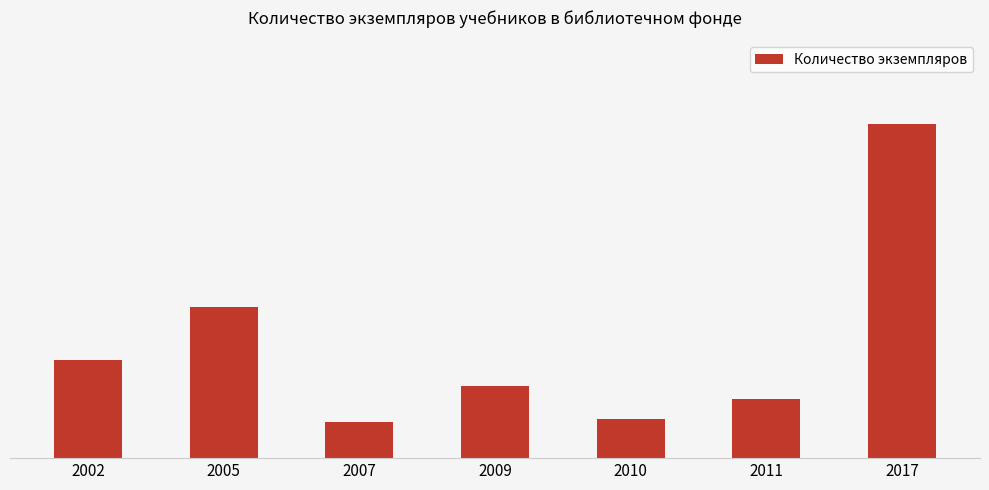

What is the minimum value shown in the chart?

11